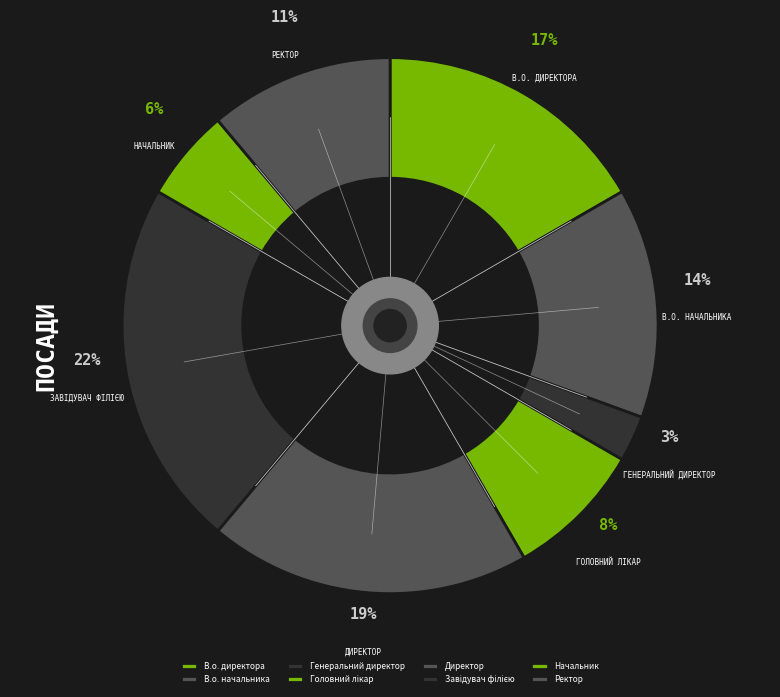

How many slices are in this pie chart?

8